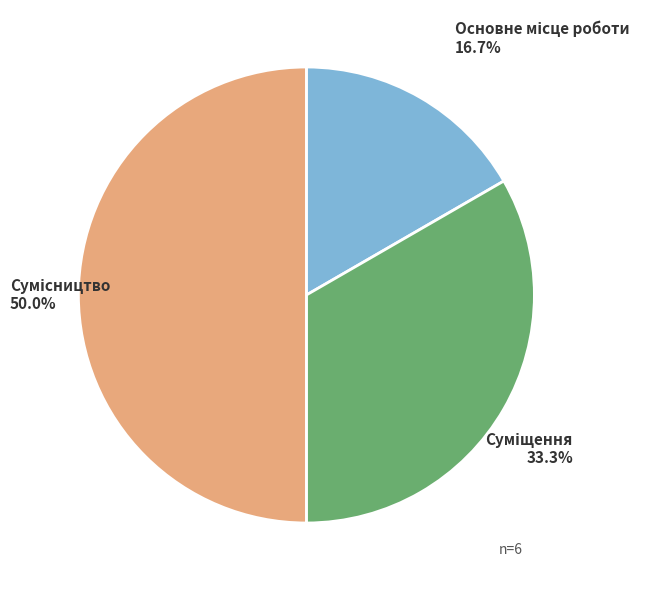

What percentage is the Основне місце роботи slice, to the nearest percent?

17%